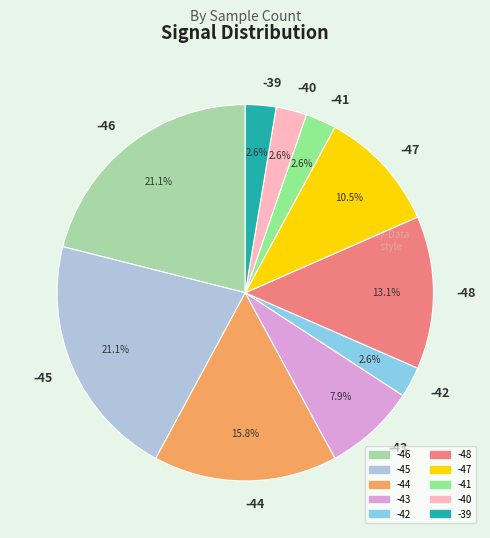

Is there any slice that represents more than half of the pie?

No